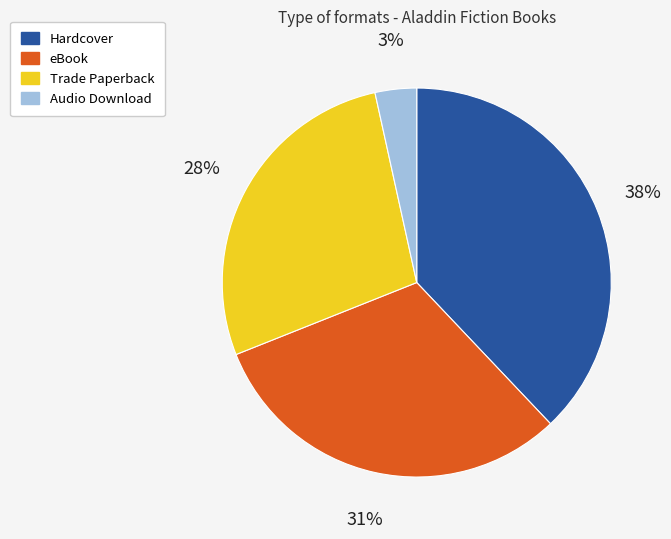

To the nearest percent, what percentage of the pie is Audio Download?

3%